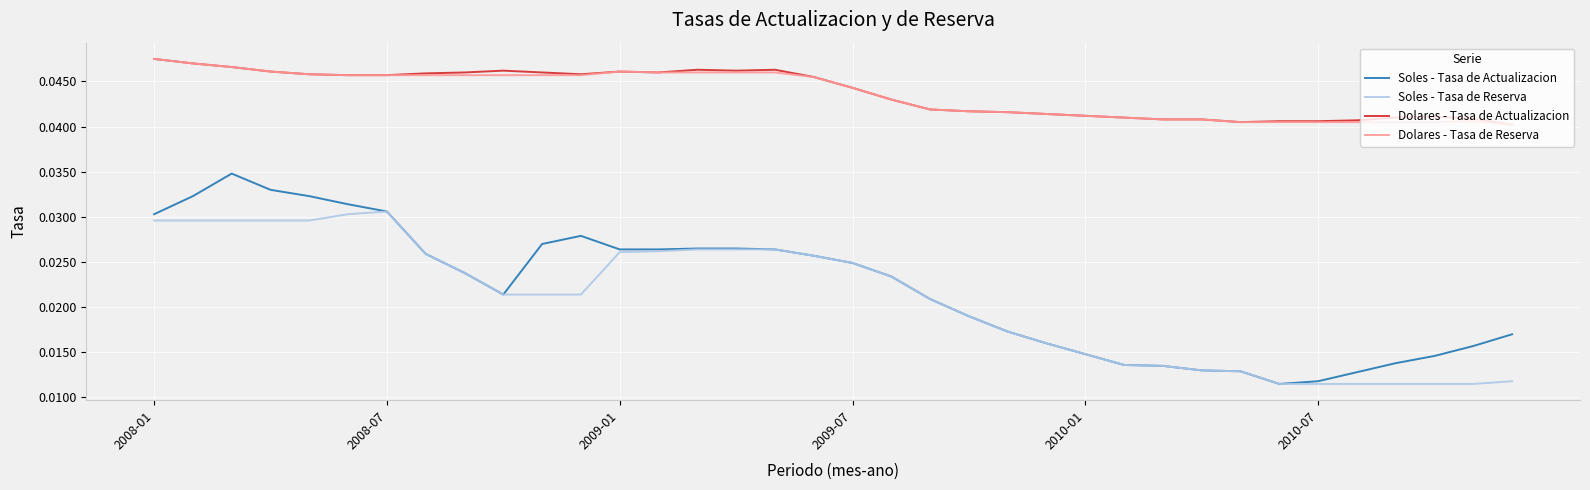

Which series has the largest range (max minus min)?

Soles - Tasa de Actualizacion